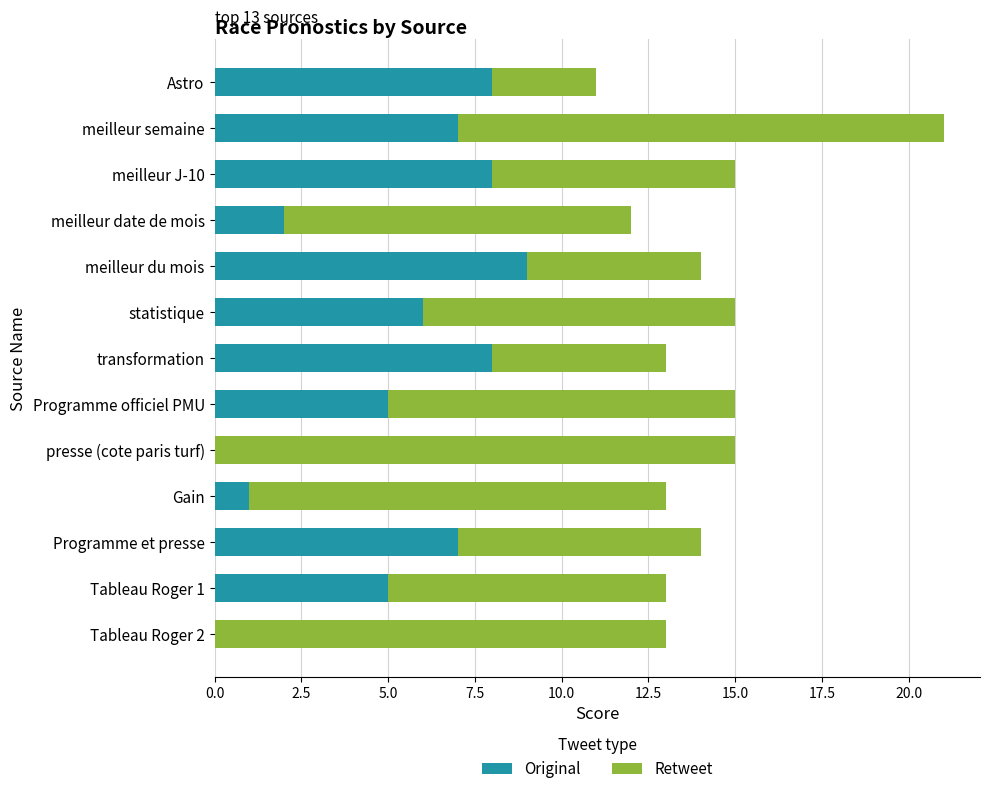

At which label does Original reach its peak?

meilleur du mois